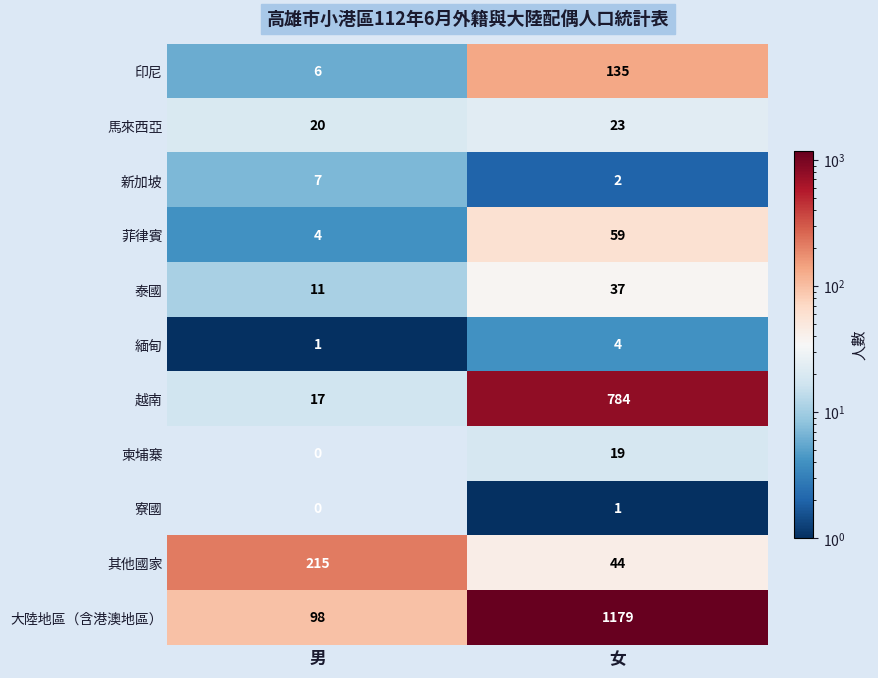

Rank the categories by 緬甸 value from highest to lowest.

女, 男